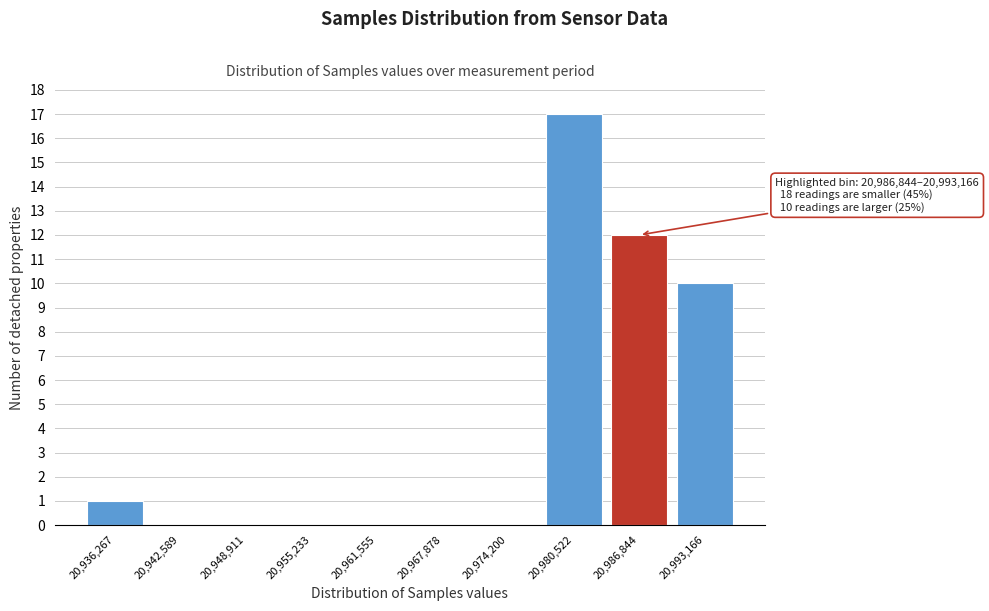

Reading left to right, list all the values displayed in this chart.

20,936,267=1	20,942,589=0	20,948,911=0	20,955,233=0	20,961,555=0	20,967,878=0	20,974,200=0	20,980,522=17	20,986,844=12	20,993,166=10